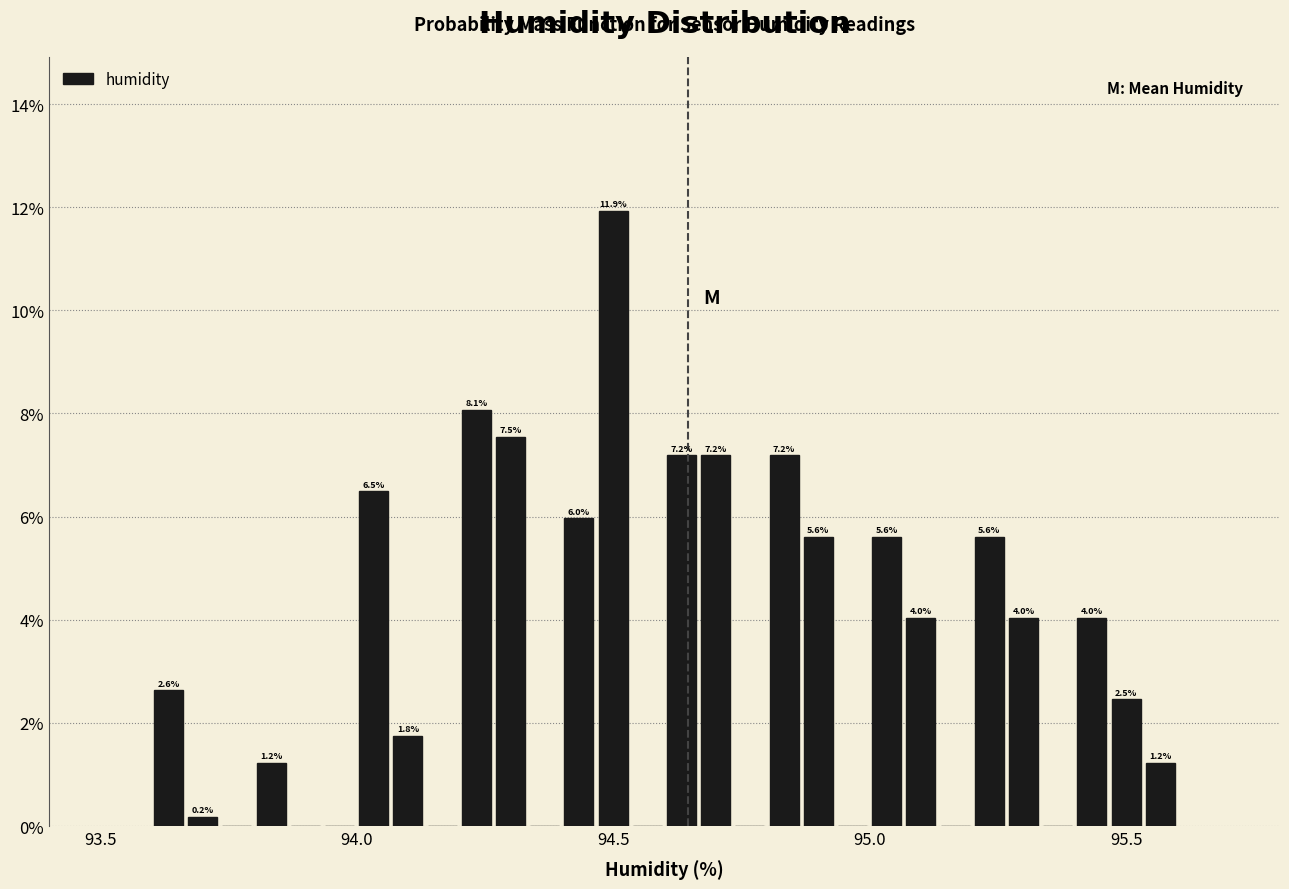

Around what value on the x-axis is the tallest bar? Give the approximate position of its centre, as read against the axis.

94.50